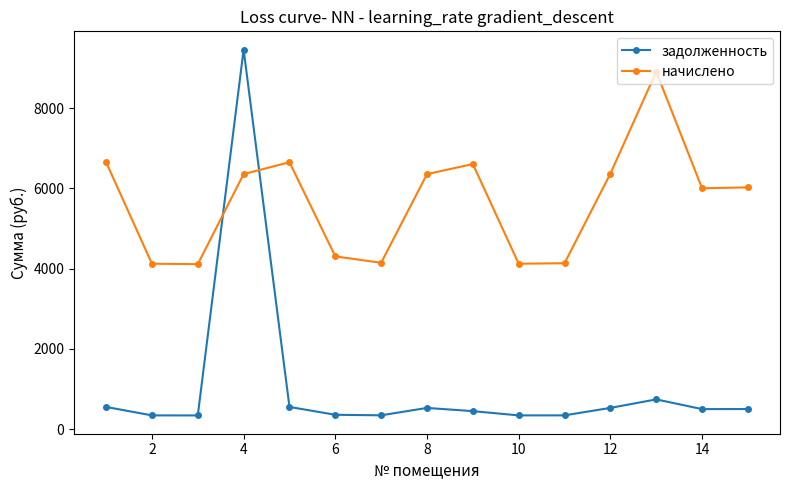

What is the greatest value displayed?

9455.6